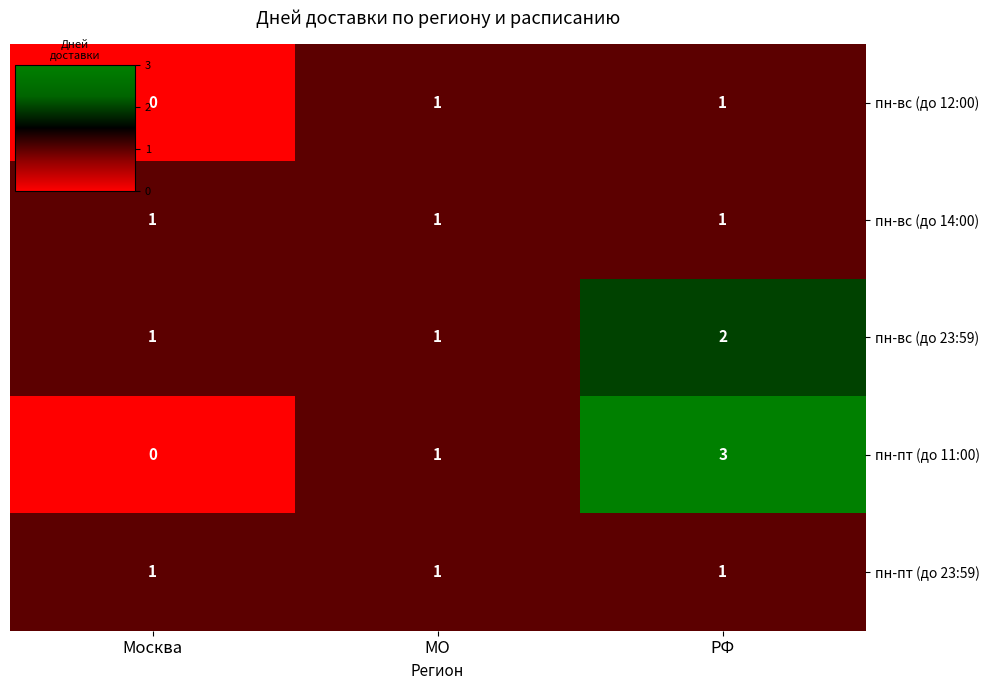

Which series changed the most between МО and РФ?

пн-пт (до 11:00)